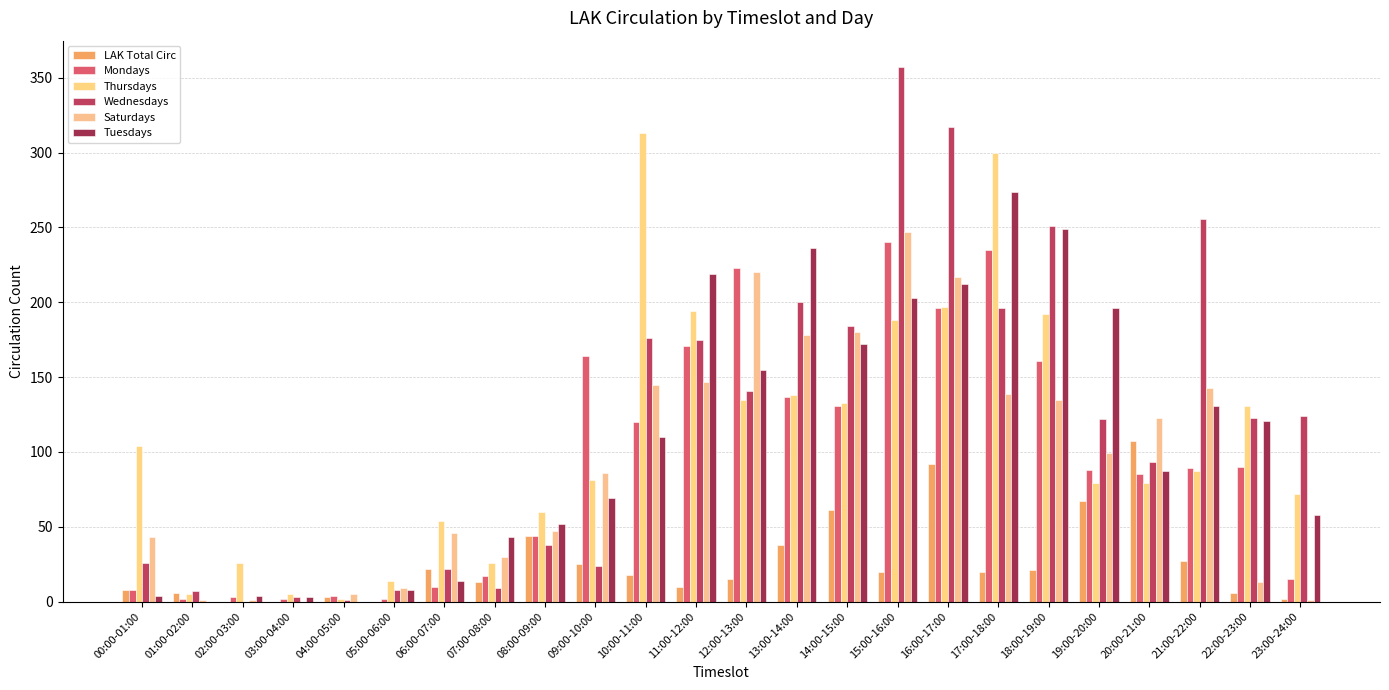

Reading left to right, transcribe all the data shown in this chart.

LAK Total Circ: 8	6	0	0	3	0	22	13	44	25	18	10	15	38	61	20	92	20	21	67	107	27	6	2
Mondays: 8	2	3	2	4	2	10	17	44	164	120	171	223	137	131	240	196	235	161	88	85	89	90	15
Thursdays: 104	5	26	5	2	14	54	26	60	81	313	194	135	138	133	188	197	300	192	79	79	87	131	72
Wednesdays: 26	7	0	3	1	8	22	9	38	24	176	175	141	200	184	357	317	196	251	122	93	256	123	124
Saturdays: 43	1	1	0	5	9	46	30	47	86	145	147	220	178	180	247	217	139	135	99	123	143	13	1
Tuesdays: 4	0	4	3	0	8	14	43	52	69	110	219	155	236	172	203	212	274	249	196	87	131	121	58